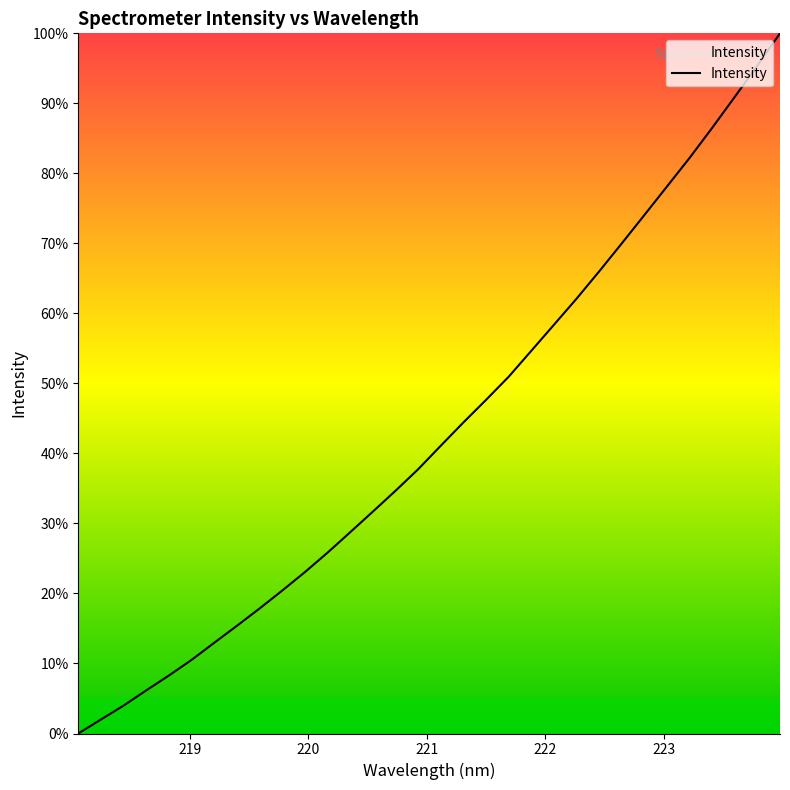

Reading left to right, extract all data points from this chart.

0.0	0.0	0.0	0.1	0.1	0.1	0.1	0.2	0.2	0.2	0.2	0.3	0.3	0.3	0.3	0.4	0.4	0.4	0.5	0.5	0.5	0.6	0.6	0.7	0.7	0.7	0.8	0.8	0.9	0.9	1.0	1.0